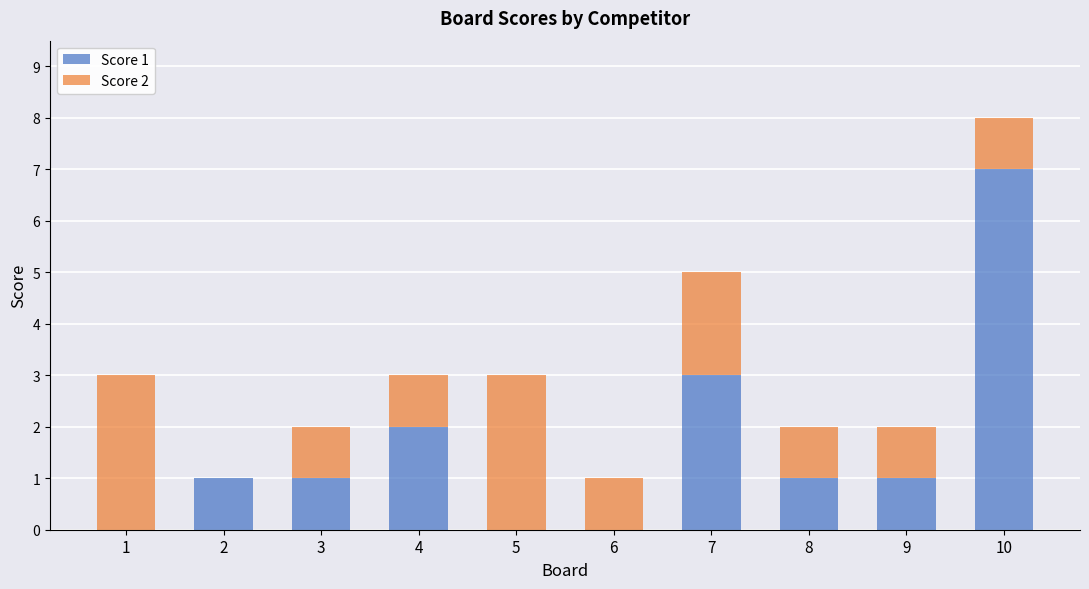

The value of Score 1 at 7 is 3. True or false?

True